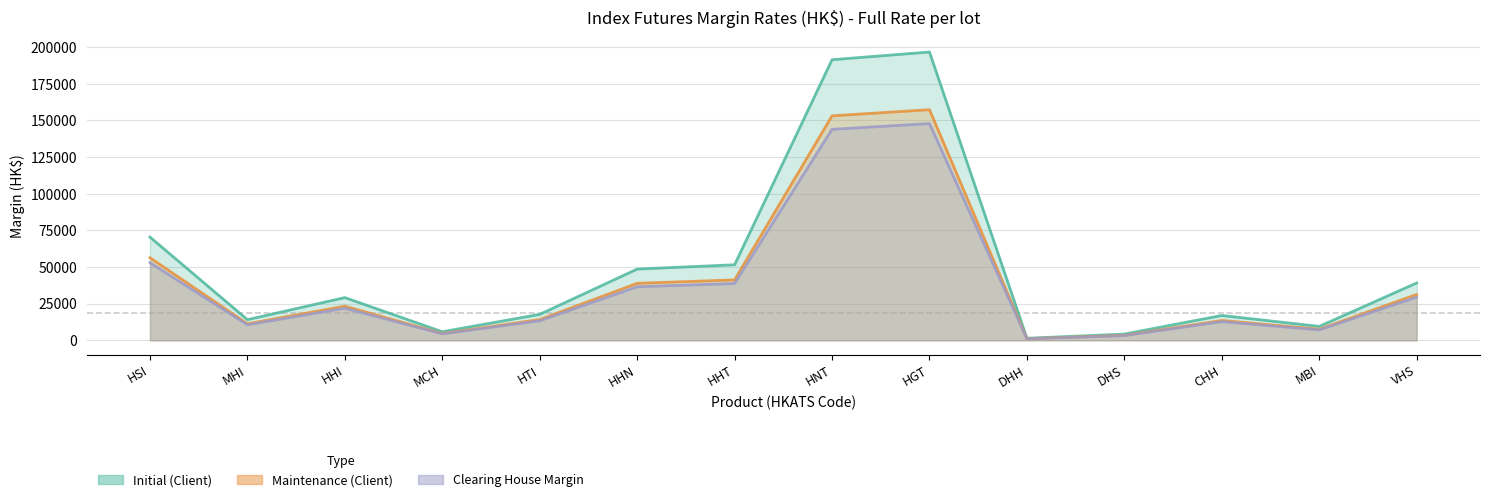

True or false: Initial (Client) has a value of 39102 at VHS.

True